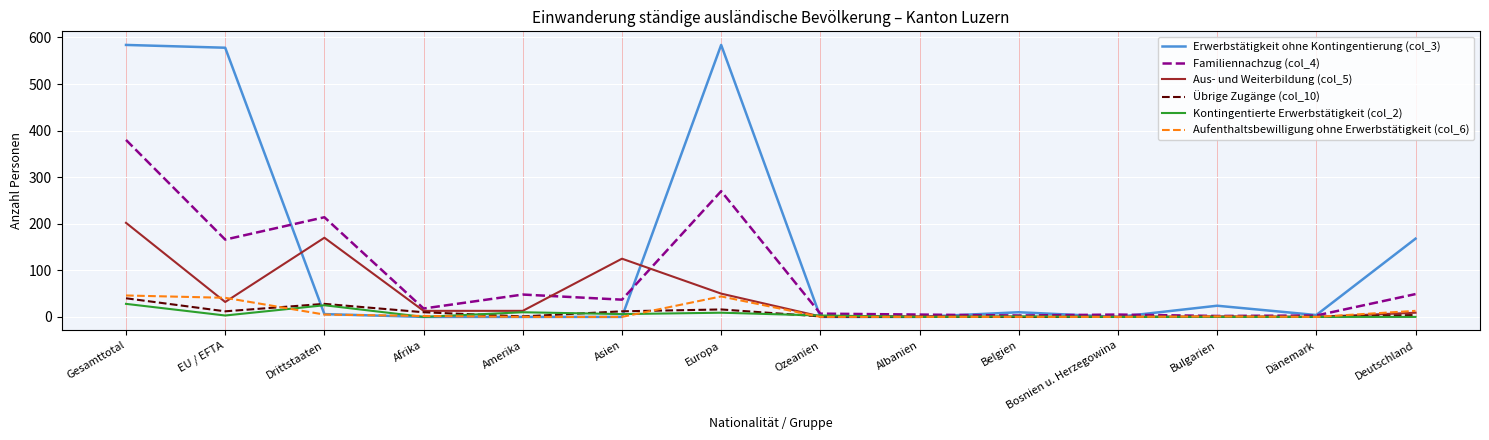

How many distinct data groups are displayed?

6